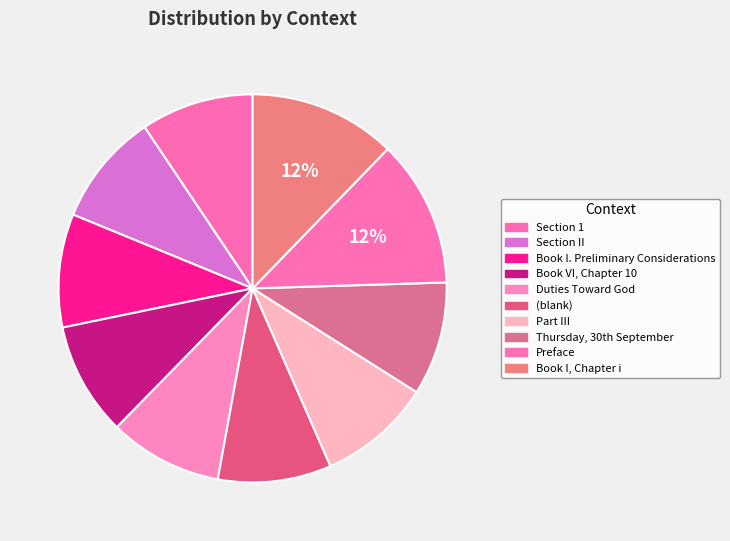

How many segments does this pie chart have?

10